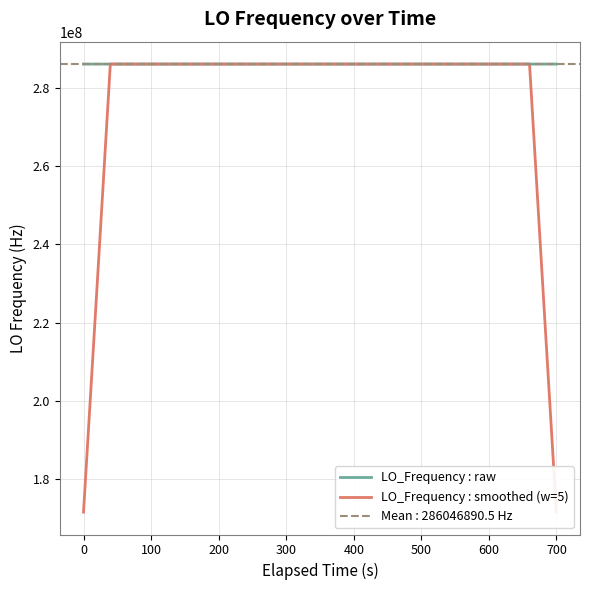

Which label corresponds to the largest value in the chart?

400